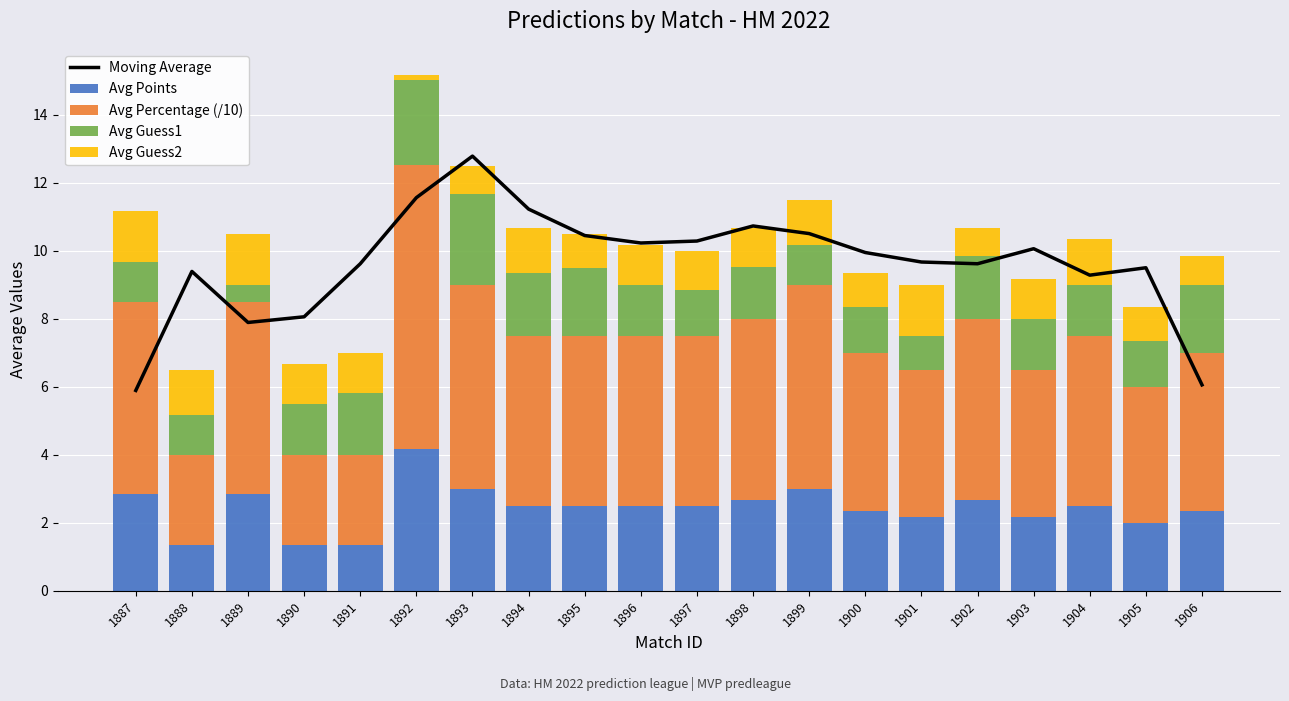

What is the maximum value for Avg Points?

4.2